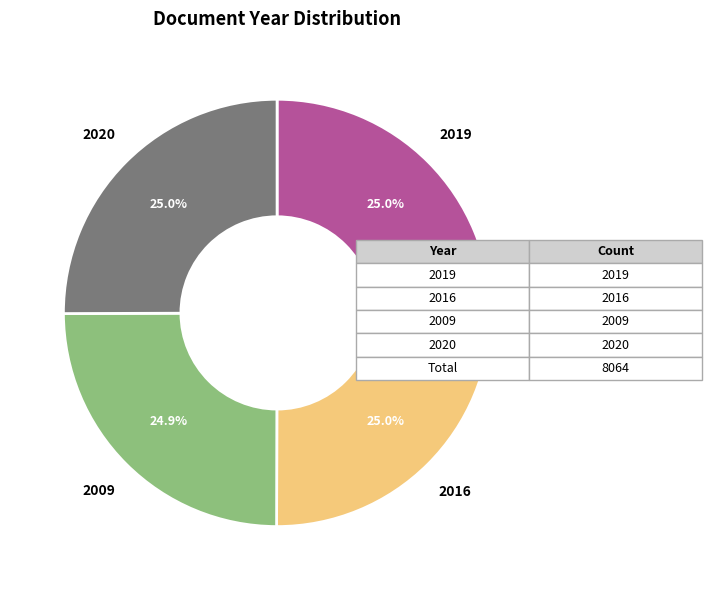

Approximately how many times larger is the value at 2019 compared to 2009?

1.0